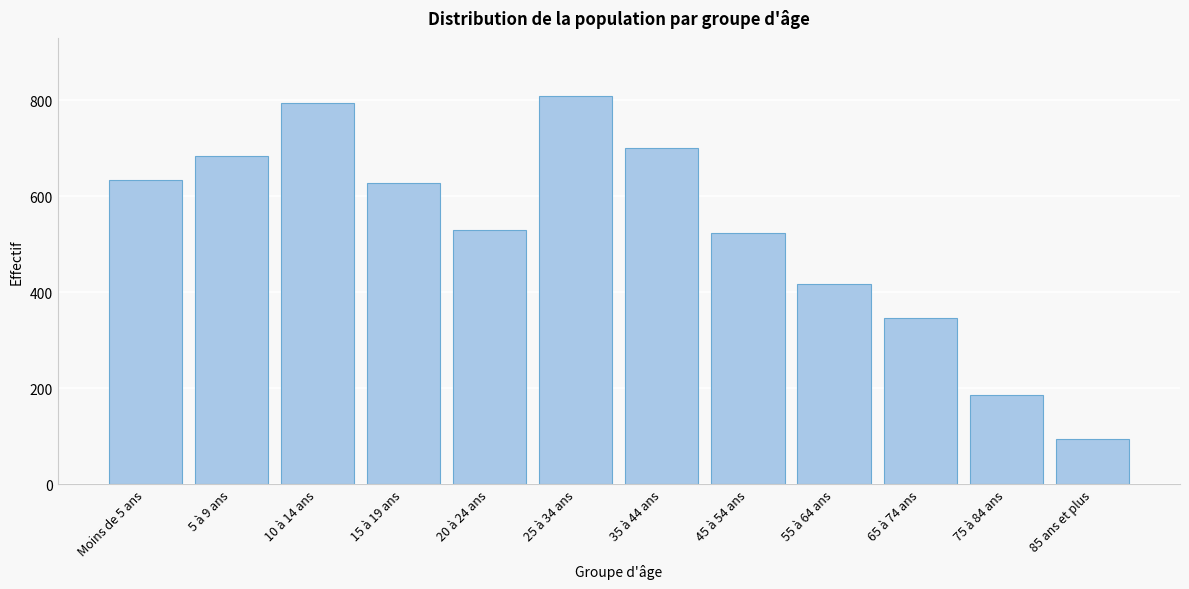

Reading left to right, transcribe all the data shown in this chart.

634	685	794	628	530	809	701	524	418	346	187	95